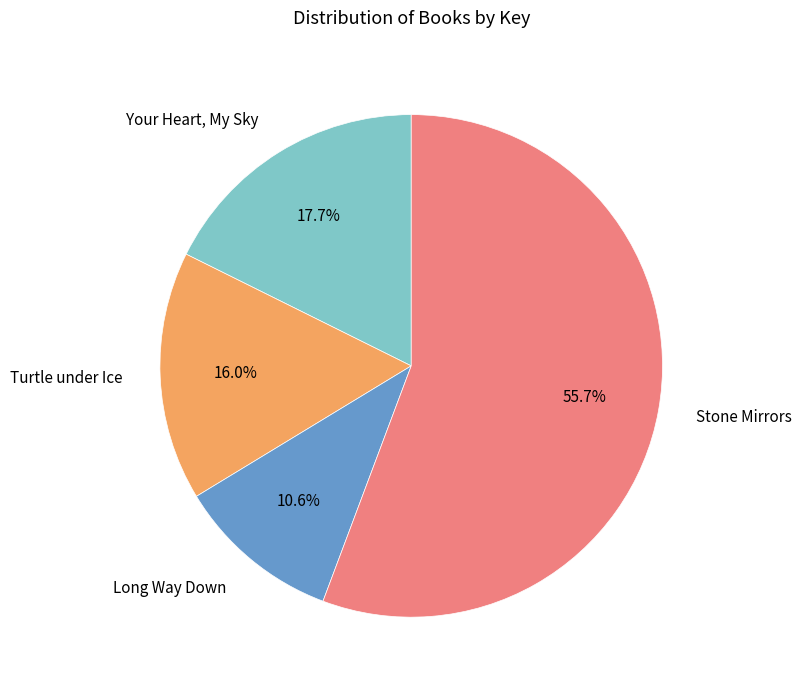

How many slices are in this pie chart?

4